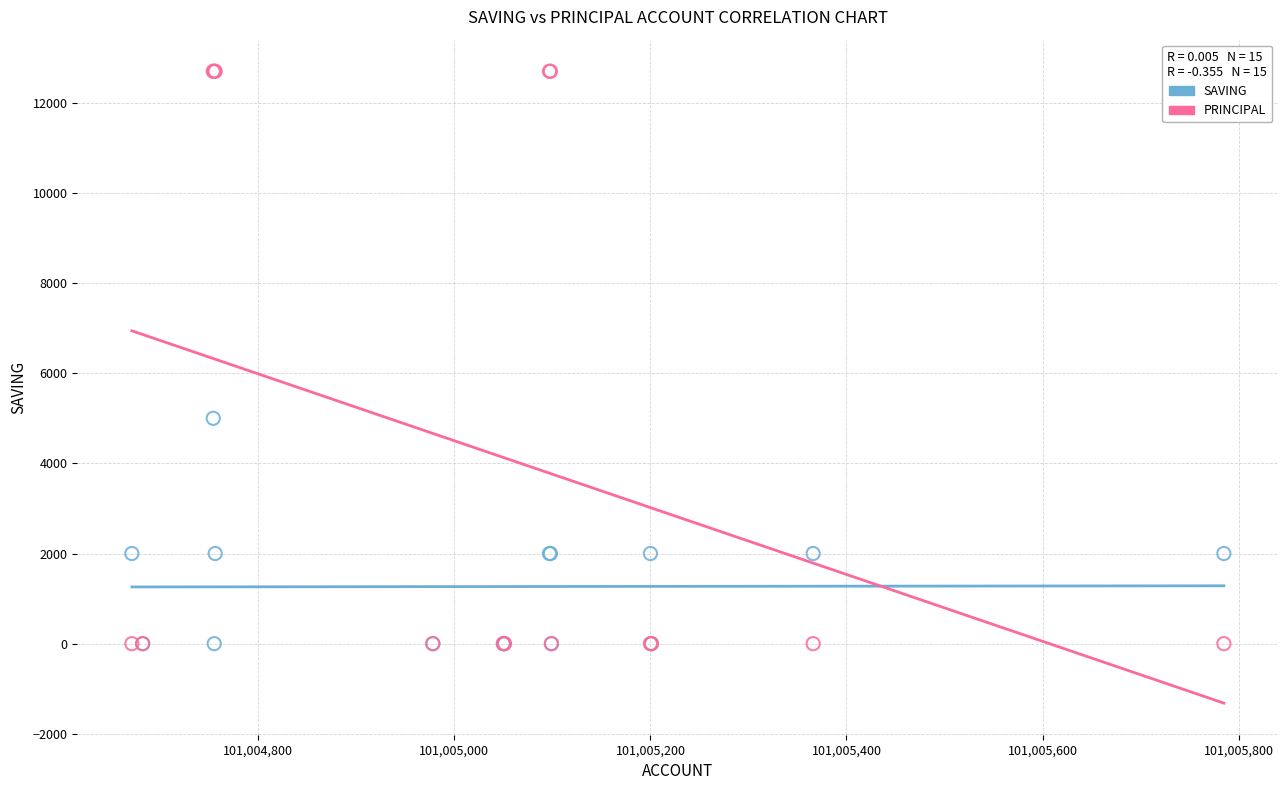

Which series reaches the maximum Y coordinate?

PRINCIPAL